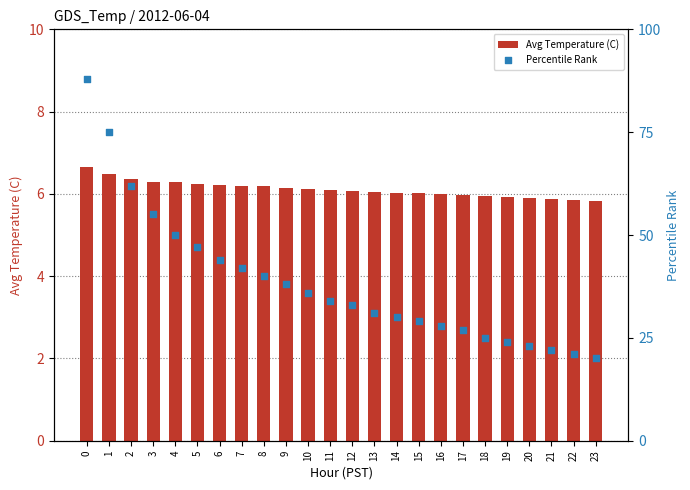

Which series reaches the maximum Y coordinate?

Percentile Rank